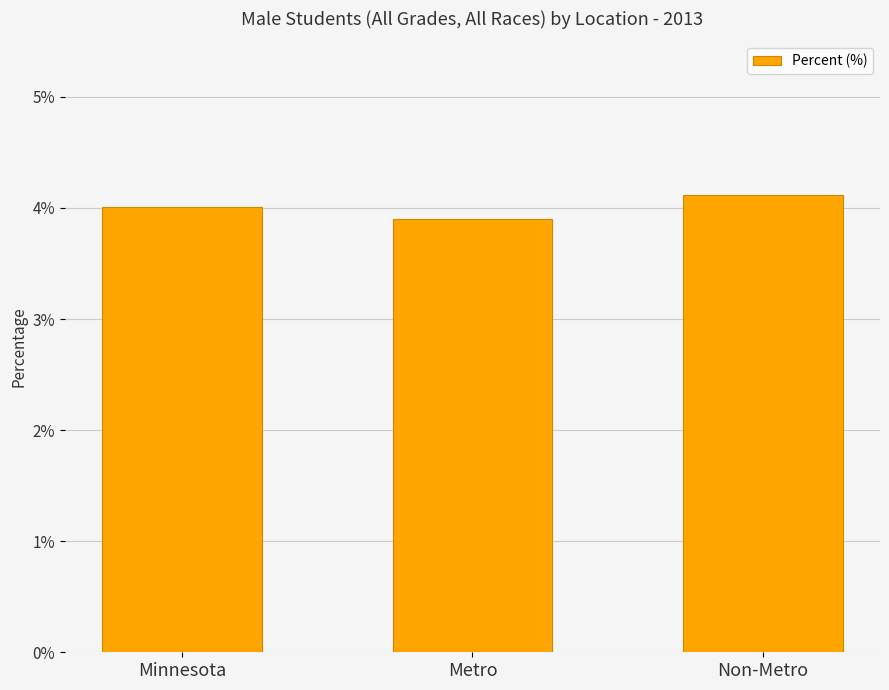

Are the bars horizontal?

No